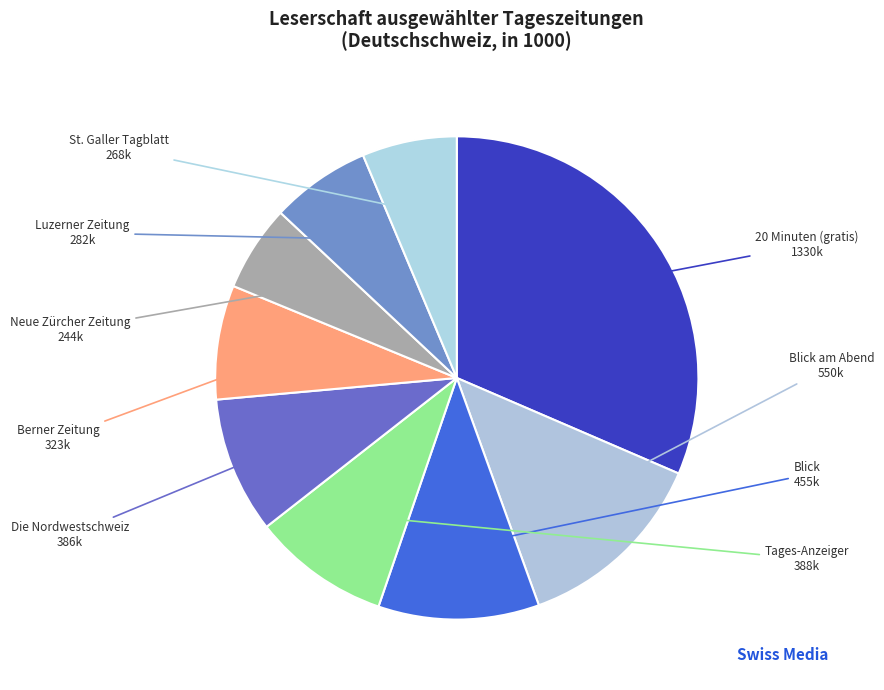

Count the number of slices in the pie.

9